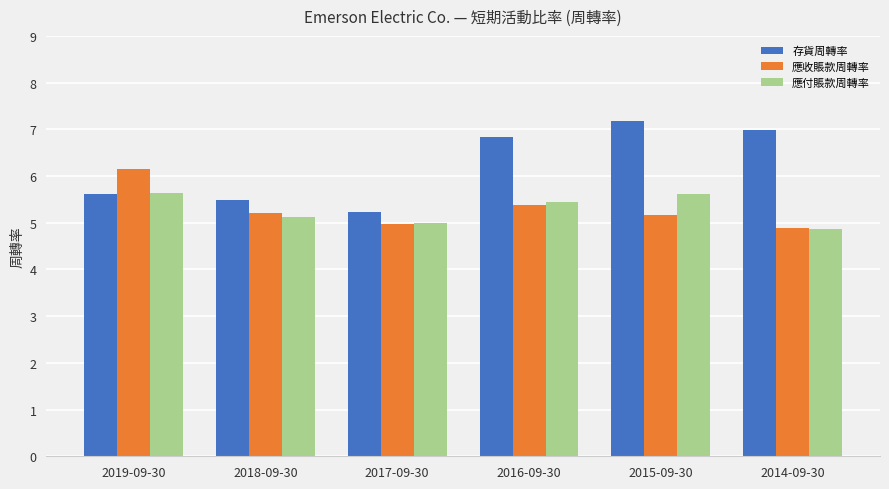

What is the total value across all series at 2014-09-30?

16.8